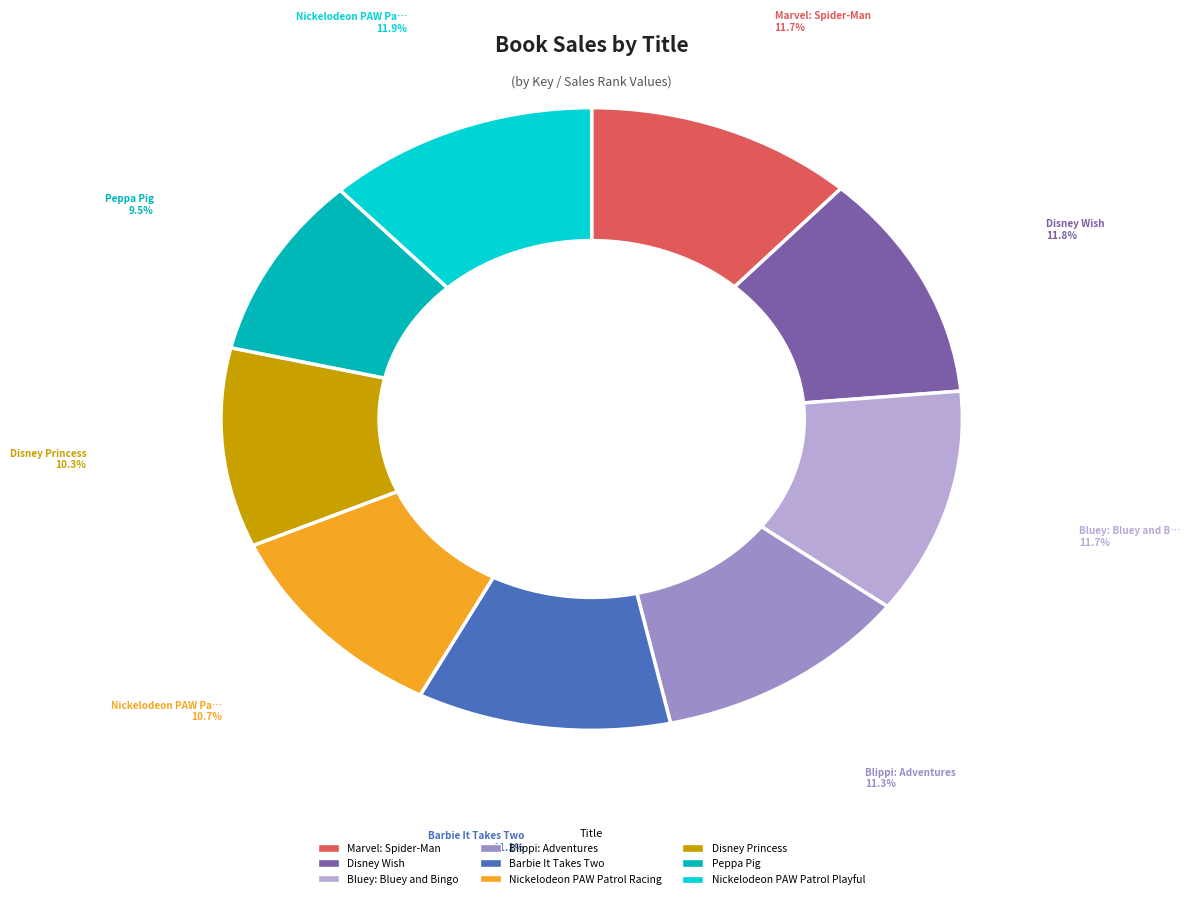

Does any single category account for the majority?

No